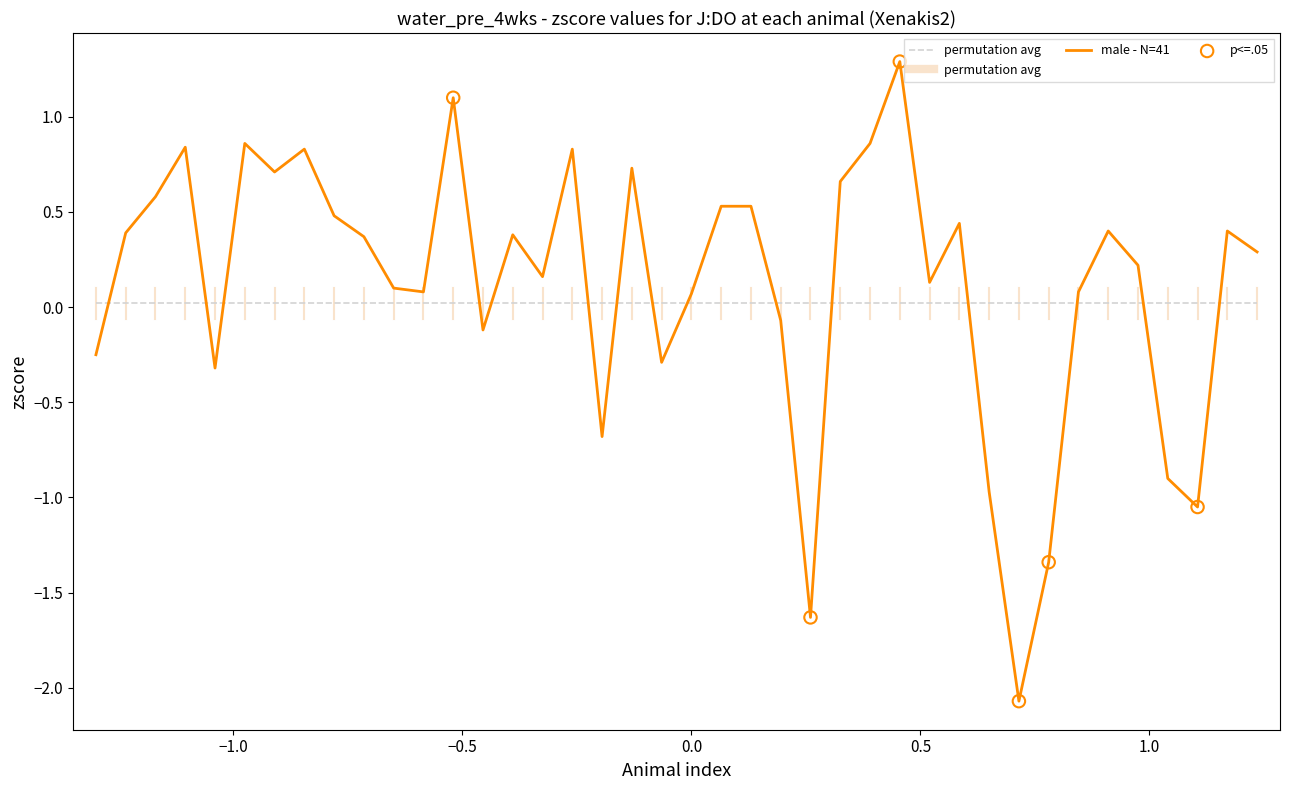

Which series has the largest range (max minus min)?

male - N=41